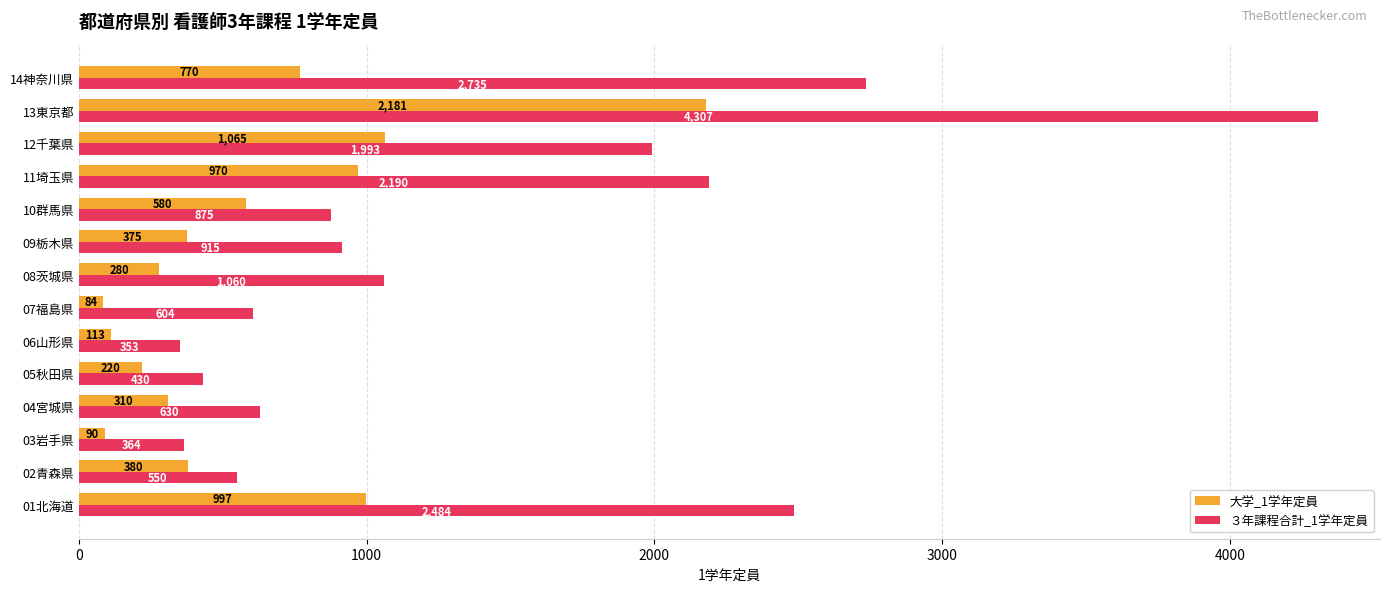

At 06山形県, list the series in order from smallest to largest.

大学_1学年定員, ３年課程合計_1学年定員